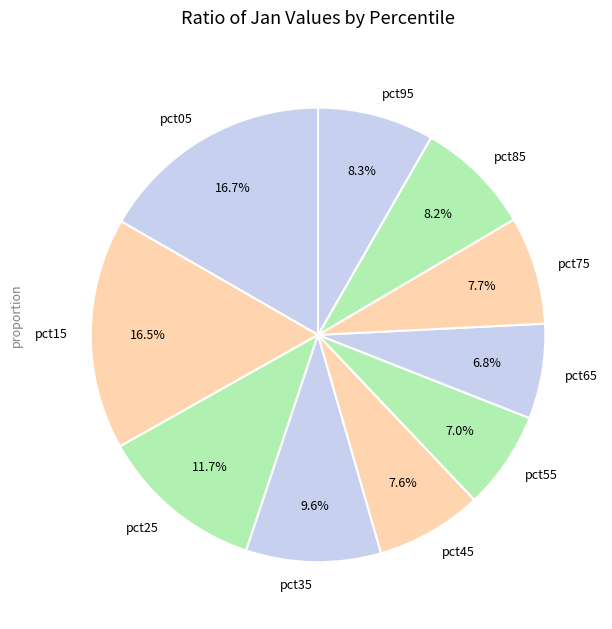

To the nearest percent, what percentage of the pie is pct95?

8%